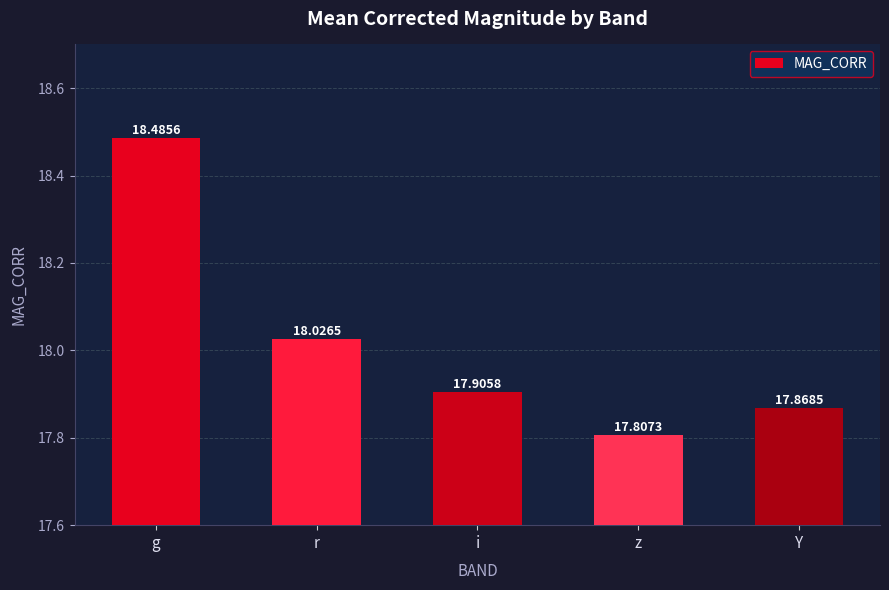

Which has a higher value, z or r?

r